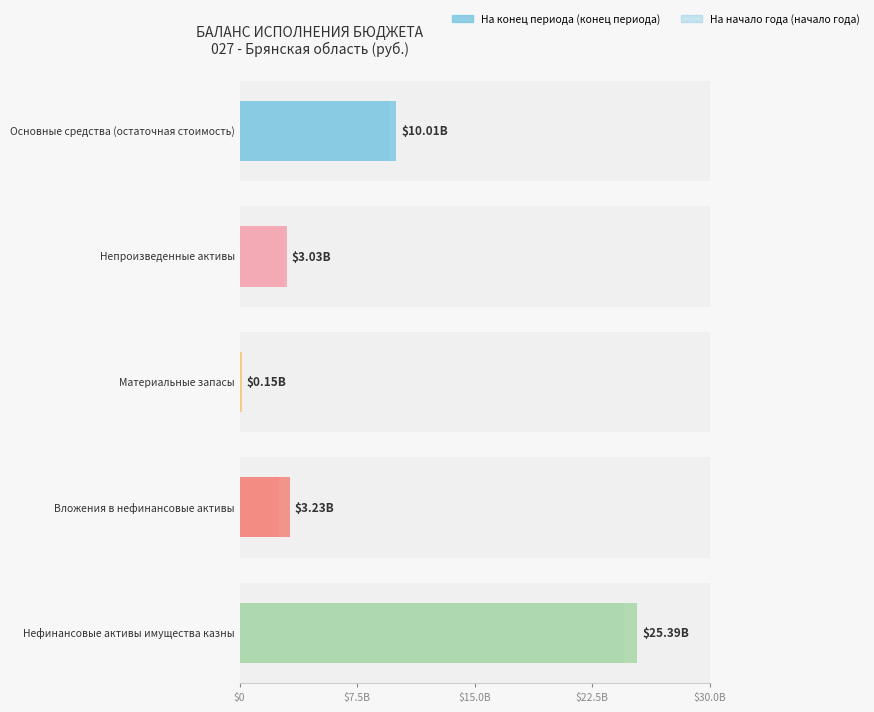

What is the total value across all series at На начало года?

39559155854.5